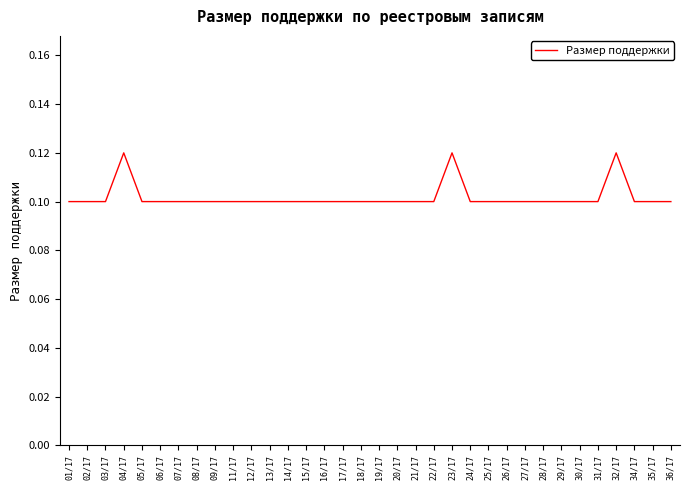

Is it true that the value at 15/17 is 0.2?

False